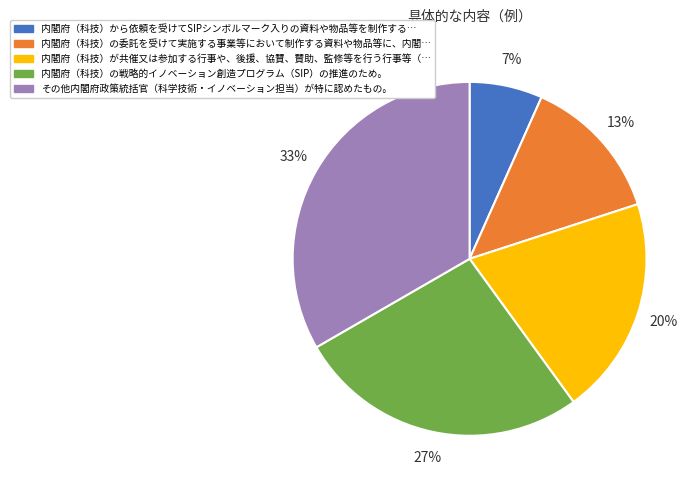

Is there a majority slice in this chart?

No